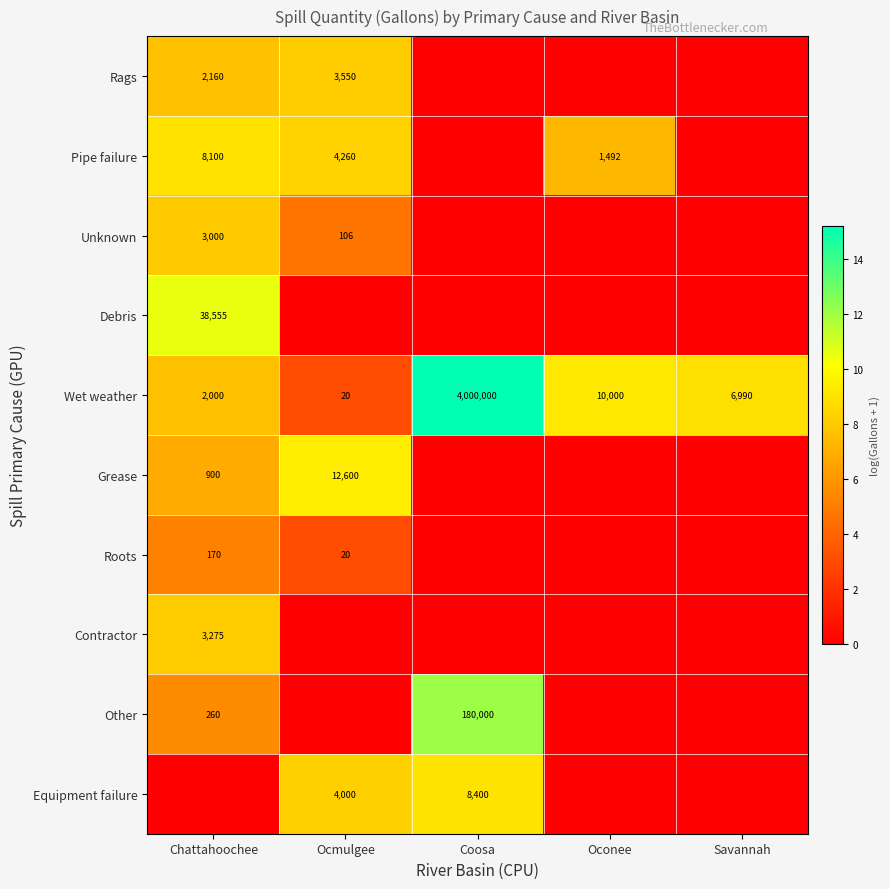

What is the difference between the Wet weather values at Oconee and Chattahoochee?

8000